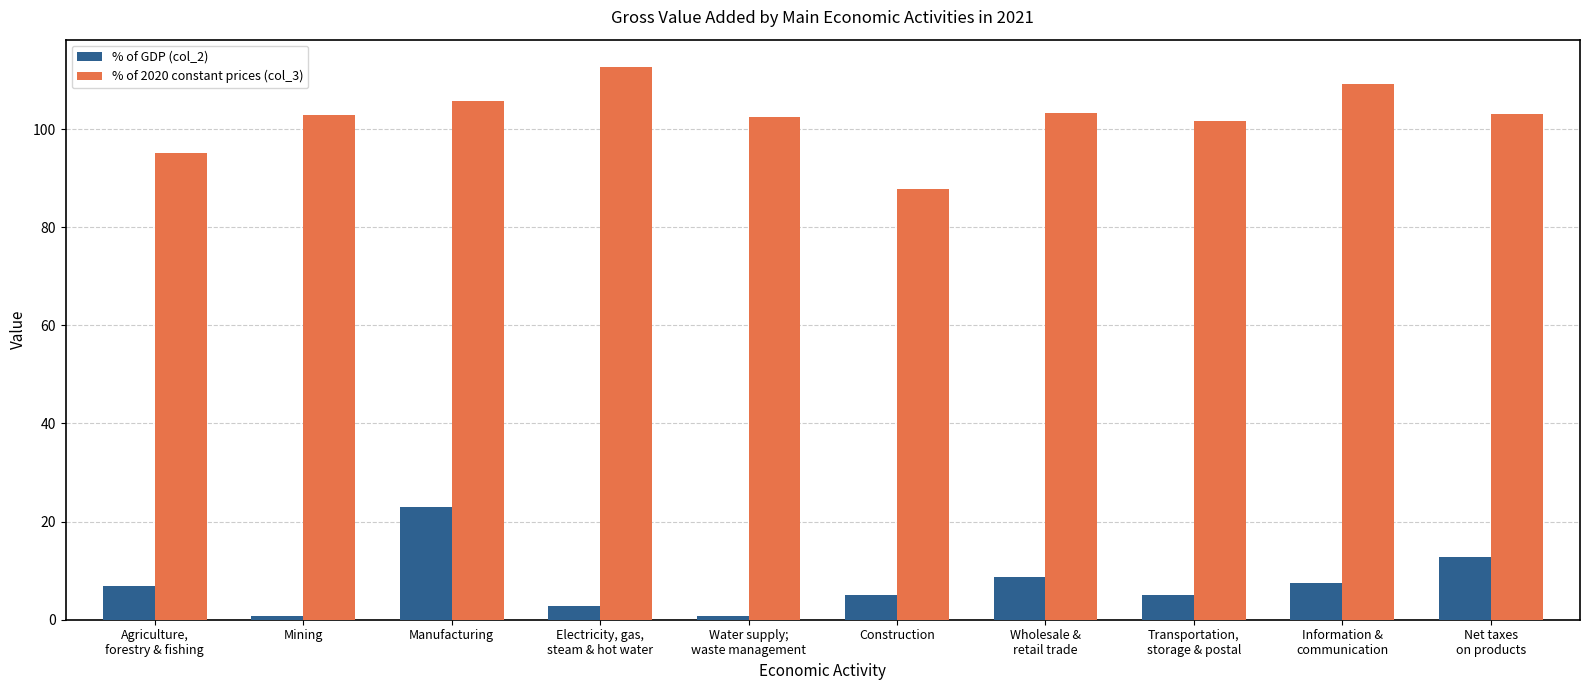

Does the chart contain stacked bars?

No